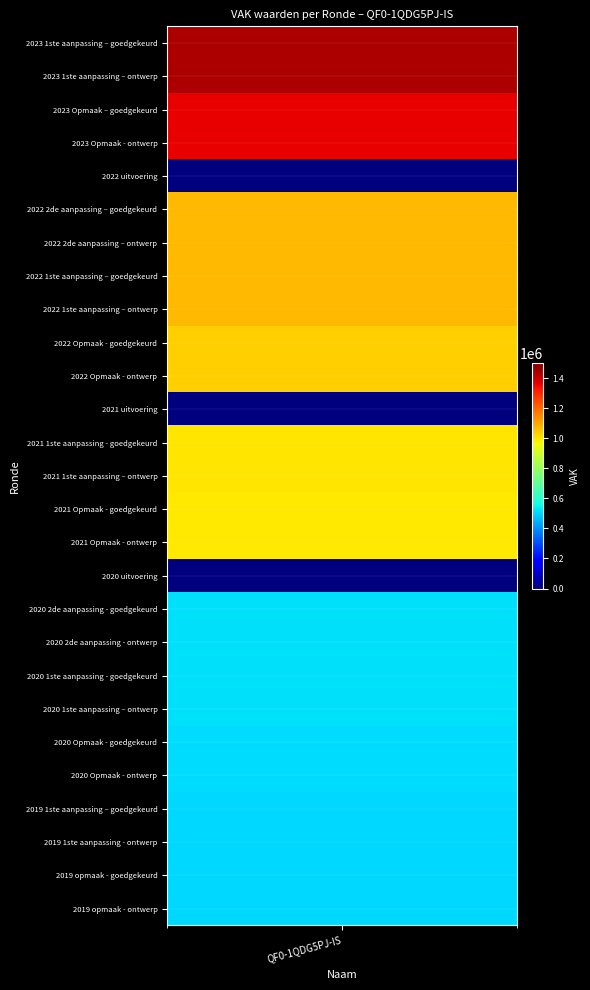

Reading left to right, list all the values displayed in this chart.

1440320	1440320	1359587	1359587	0	1067512	1067512	1067512	1067512	1035239	1035239	0	998937	998937	991259	991259	0	519264	519264	519264	519264	510873	510873	504879	504879	504879	504879